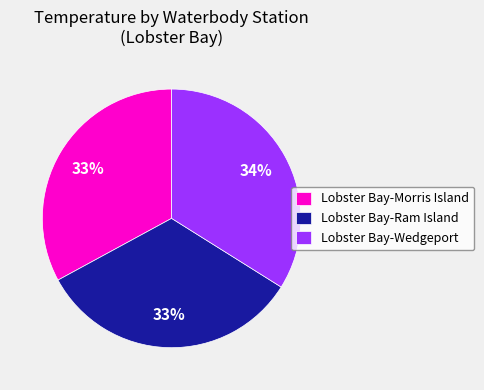

Count the number of slices in the pie.

3